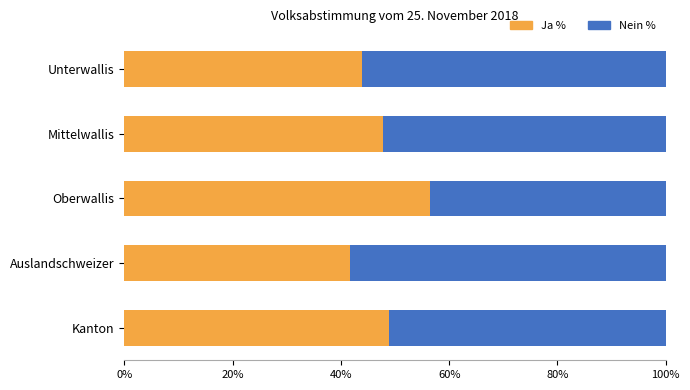

How many data points in Ja % are less than 47?

2